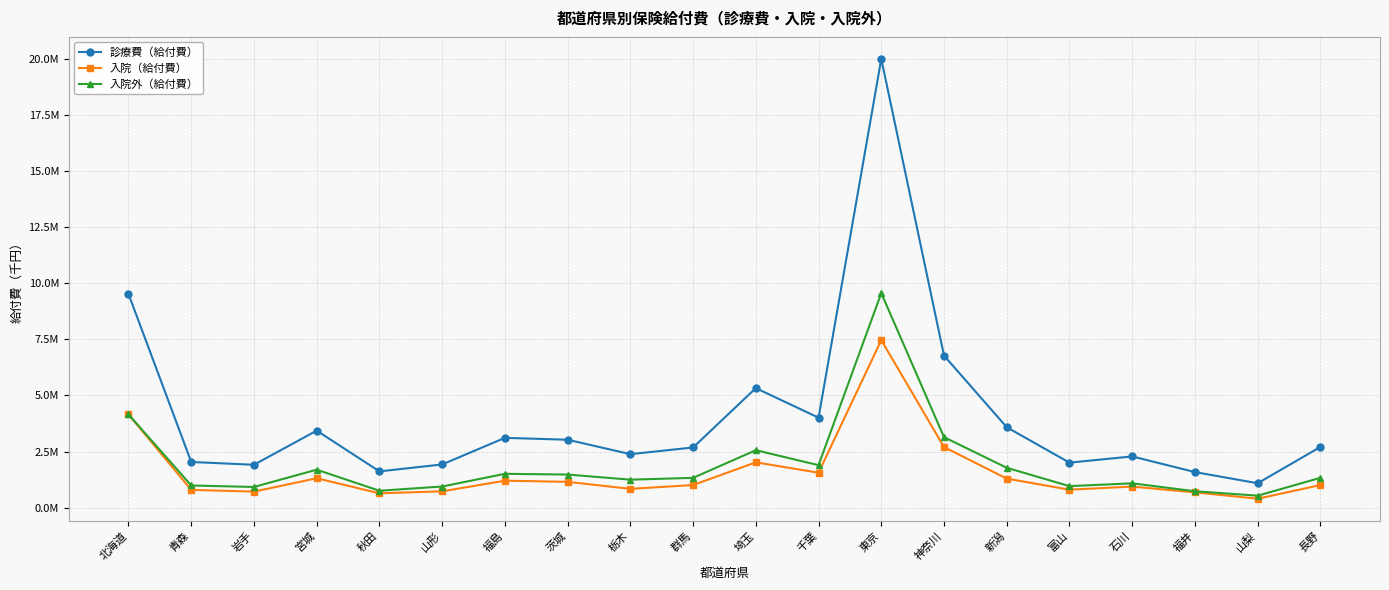

Is it true that 入院外（給付費） equals 1333487.3 at 長野?

True